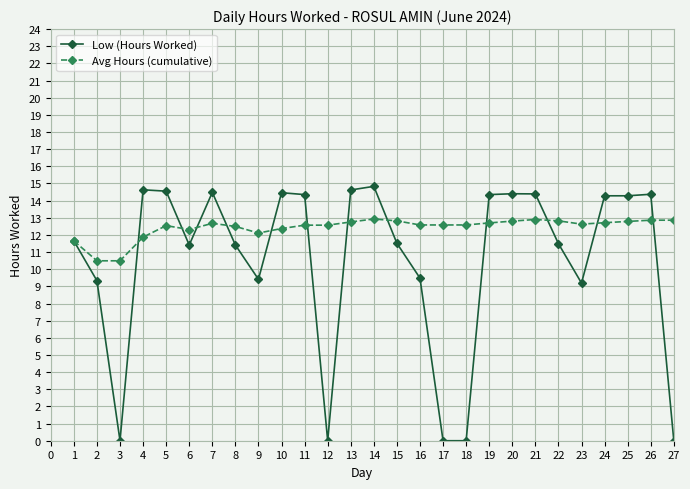

What is the difference between the second highest and second lowest values in the Avg Hours (cumulative) series?

2.4